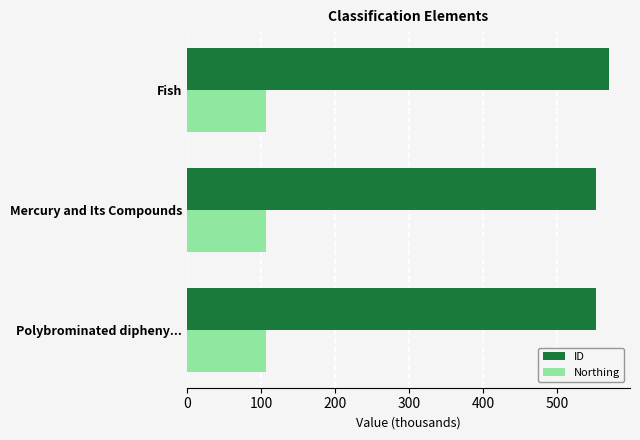

The ID series shows 551.7 at Mercury and Its Compounds. True or false?

True